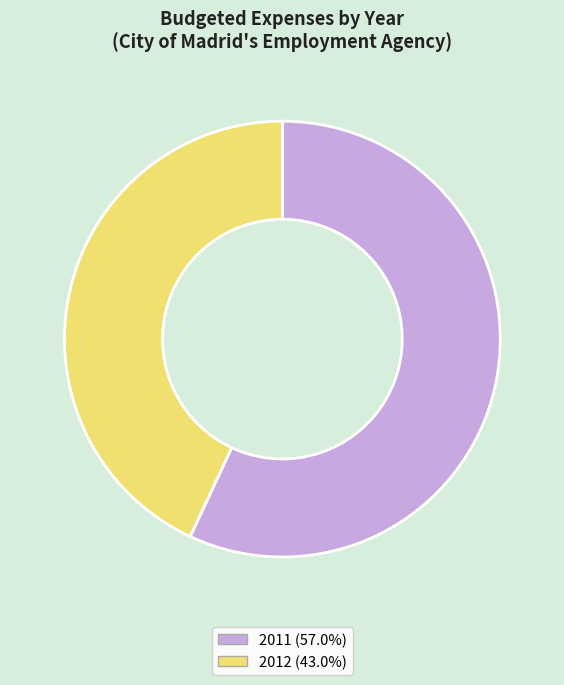

How many slices are in this pie chart?

2